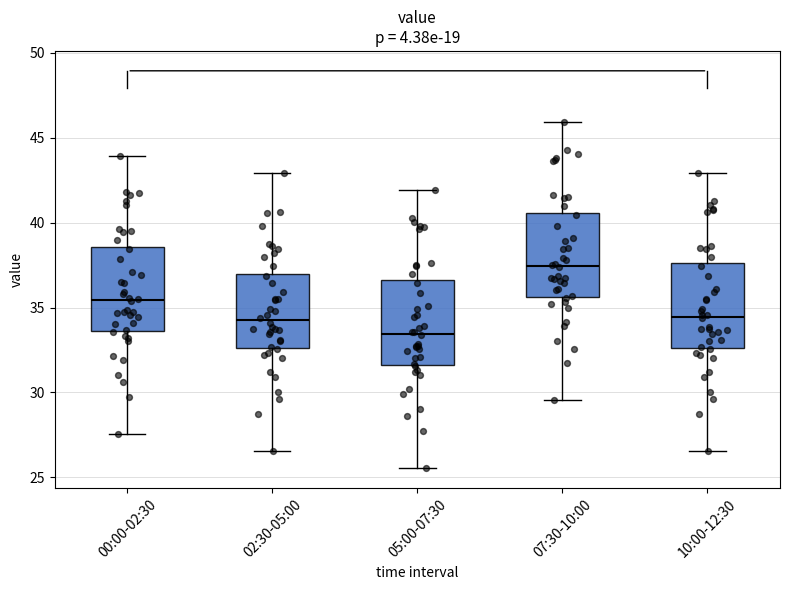

Reading left to right, read every box against the y-axis: the position of its median line, the range the box covers, and the ends of its whiskers. The values are not printed on the chart, so give them approximately, as read against the axis.

00:00-02:30: median 35.5, box 33.5 to 38.5, whiskers 27.5 to 44.0
02:30-05:00: median 34.5, box 32.5 to 37.0, whiskers 26.5 to 43.0
05:00-07:30: median 33.5, box 31.5 to 36.5, whiskers 25.5 to 42.0
07:30-10:00: median 37.5, box 35.5 to 40.5, whiskers 29.5 to 46.0
10:00-12:30: median 34.5, box 32.5 to 37.5, whiskers 26.5 to 43.0